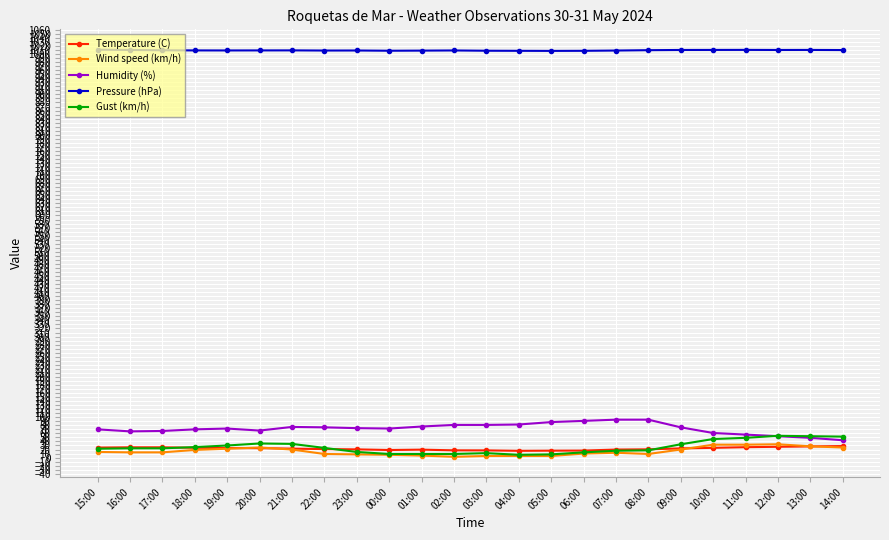

What is the maximum value for Pressure (hPa)?

1010.8